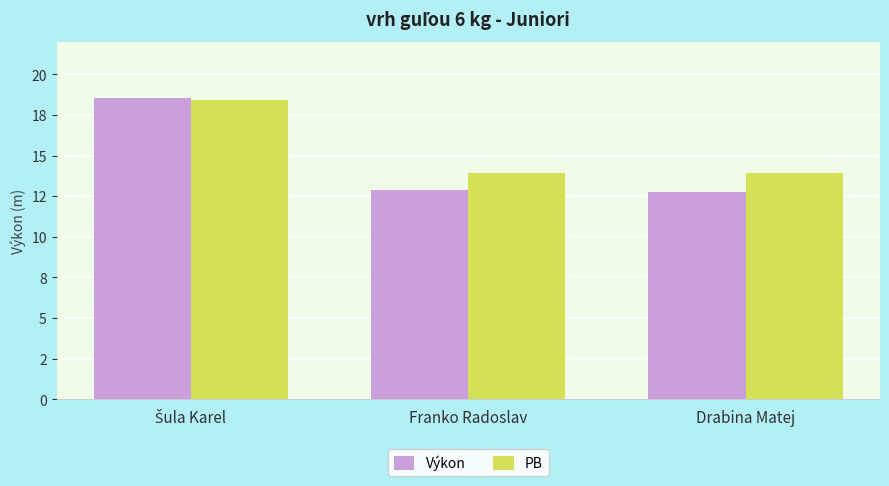

At how many categories does at least one series exceed 17?

1